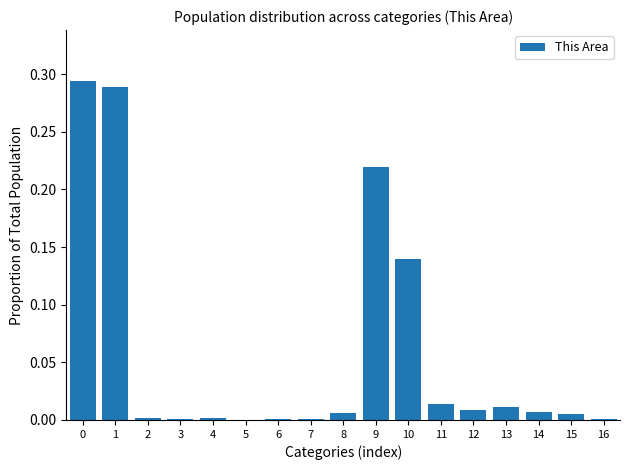

The chart shows a value of 0.0 at 16. True or false?

True